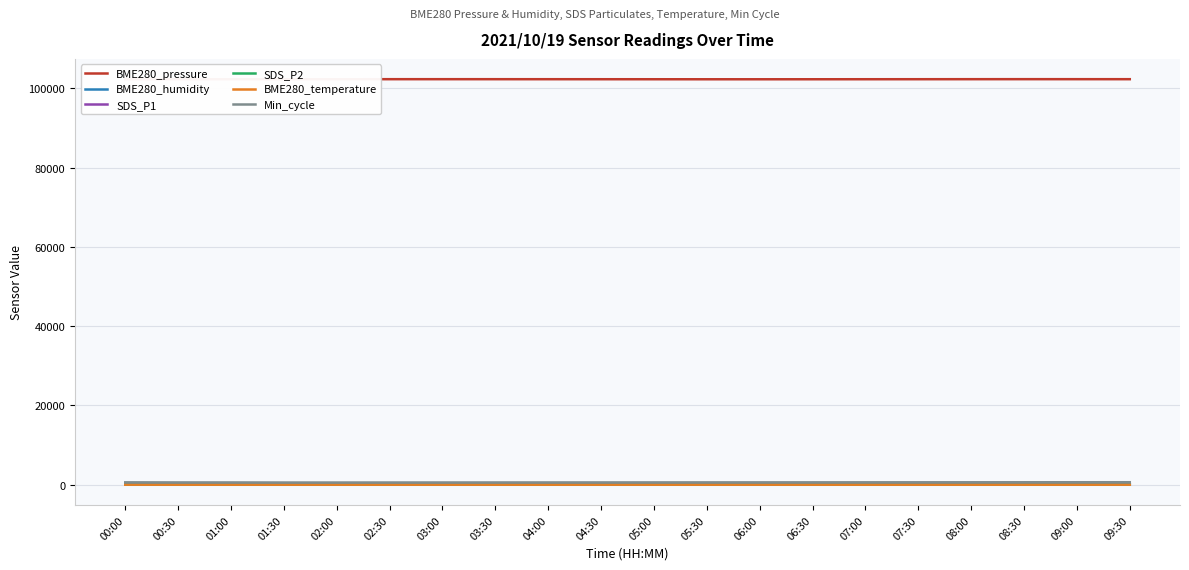

What is the sum of all SDS_P2 values?

97.9